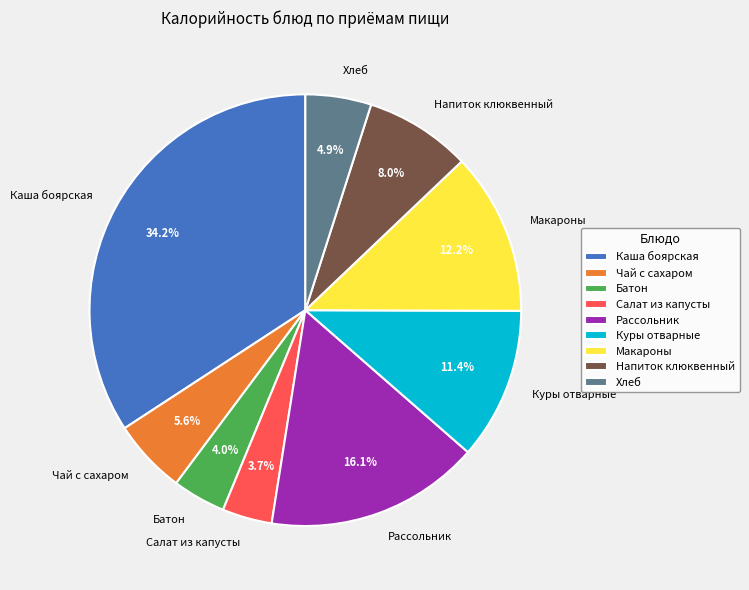

Approximately how many times larger is the value at Батон compared to Напиток клюквенный?

0.5